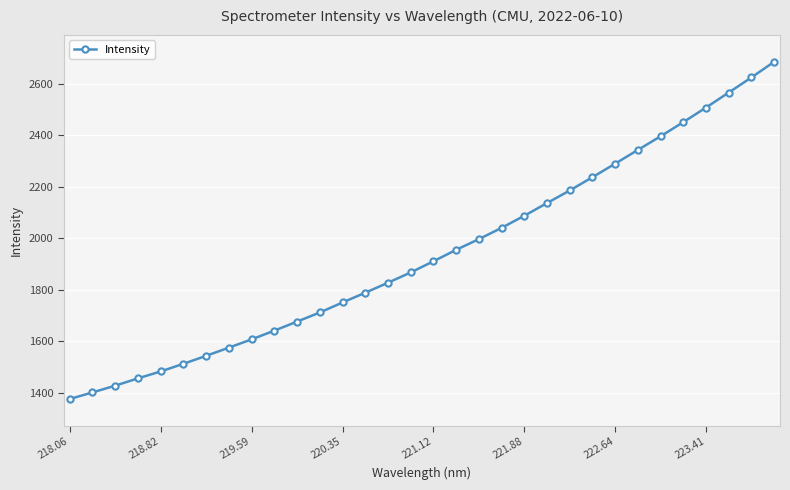

What is the maximum value shown in the chart?

2685.2